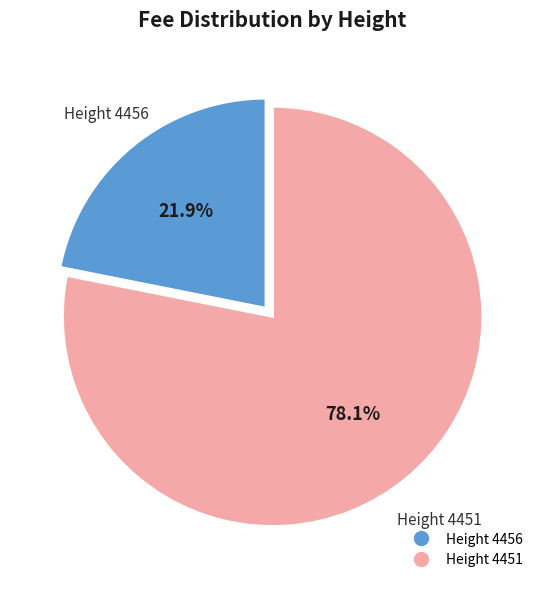

How many slices are in this pie chart?

2